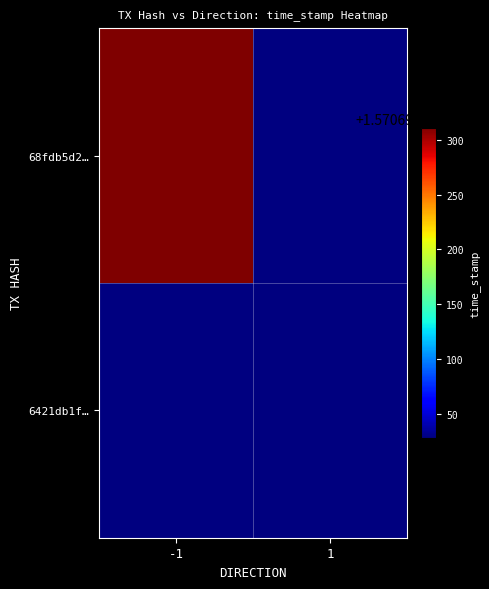

At which label does 68fdb5d2f2c3aa1a0fa6ba257714266828a9c50 reach its peak?

direction_-1